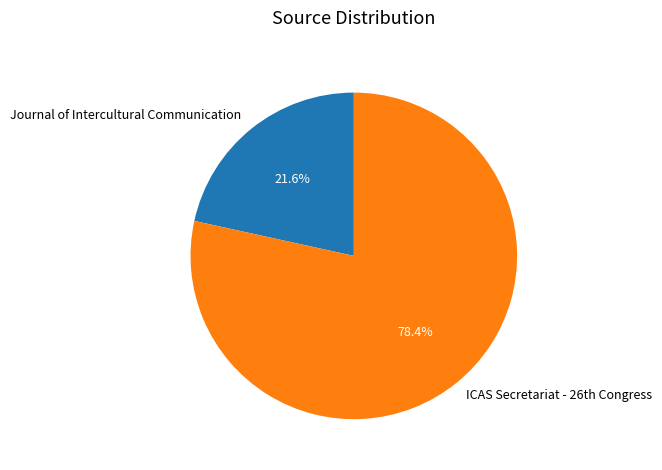

Which slice is the largest?

ICAS Secretariat - 26th Congress